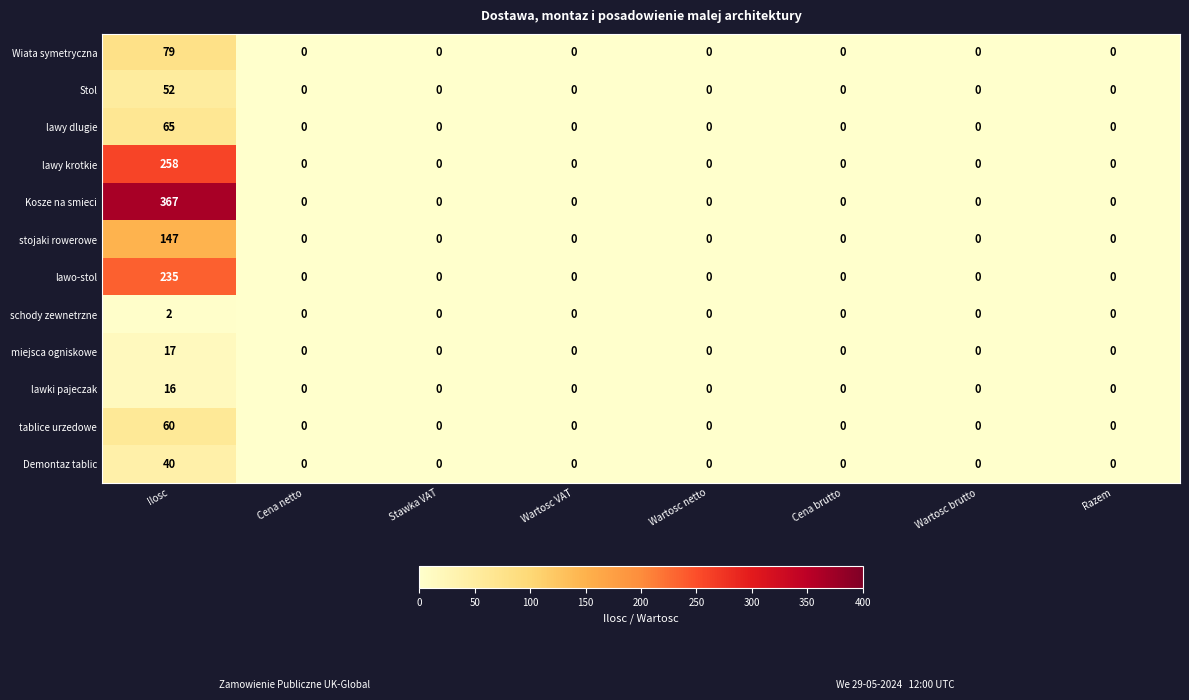

List the series in order of their peak value, lowest first.

schody zewnetrzne, lawki pajeczak, miejsca ogniskowe, Demontaz tablic, Stol, tablice urzedowe, lawy dlugie, Wiata symetryczna, stojaki rowerowe, lawo-stol, lawy krotkie, Kosze na smieci